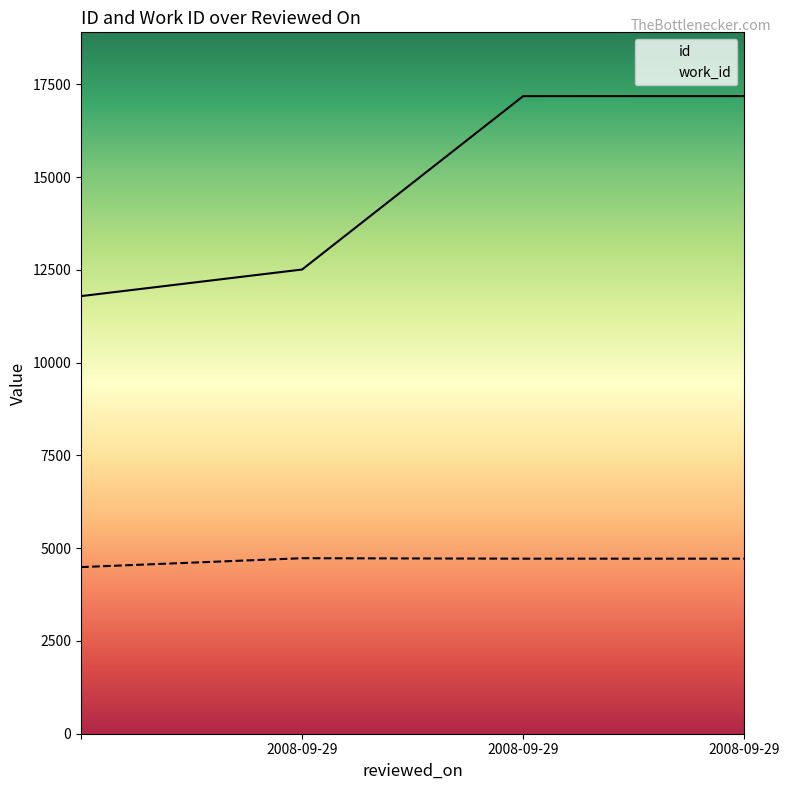

Which series changed the most between 2008-09-29 and 2008-09-29?

id